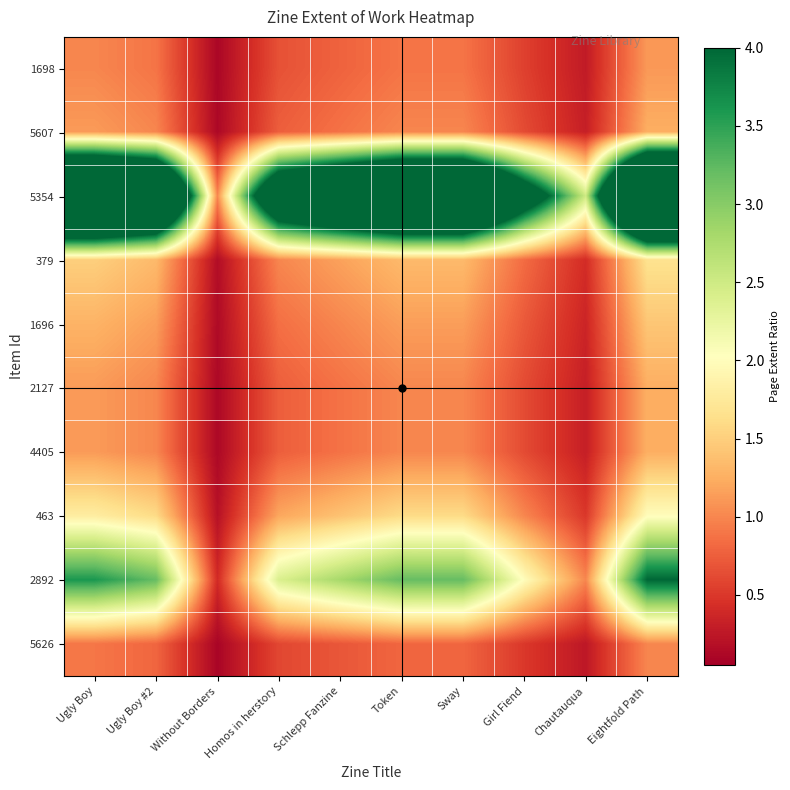

Which has a higher value, Token or Girl Fiend?

Token